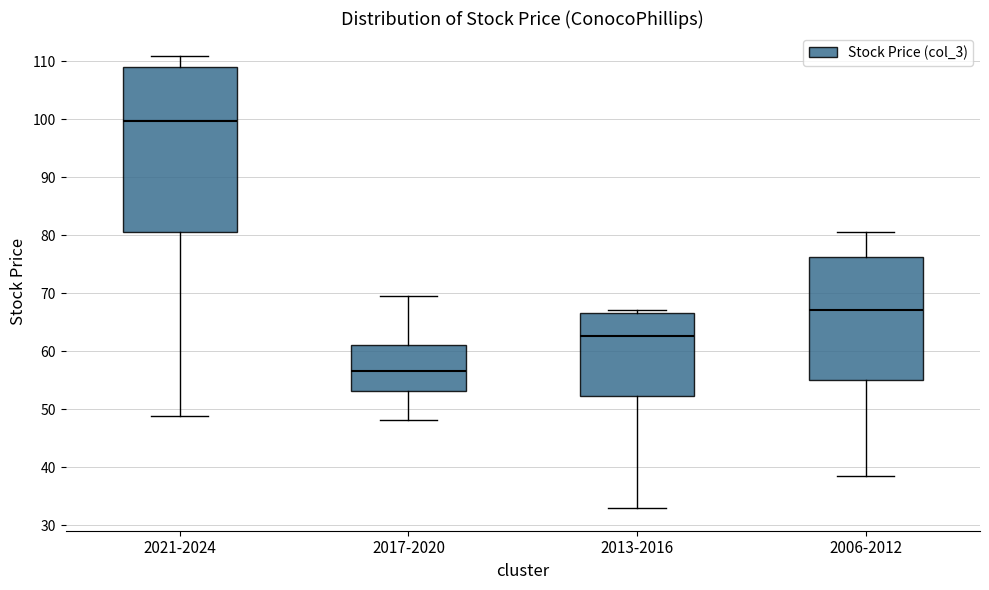

Reading left to right, transcribe this box plot: for each box, give where its median line is, the range the box spans, and where its two whiskers end, as read against the y-axis. The values are not printed on the chart, so give them approximately, as read against the axis.

2021-2024: median 100, box 81 to 109, whiskers 49 to 111
2017-2020: median 57, box 53 to 61, whiskers 48 to 69
2013-2016: median 63, box 52 to 67, whiskers 33 to 67 (just above the box's upper edge)
2006-2012: median 67, box 55 to 76, whiskers 38 to 81